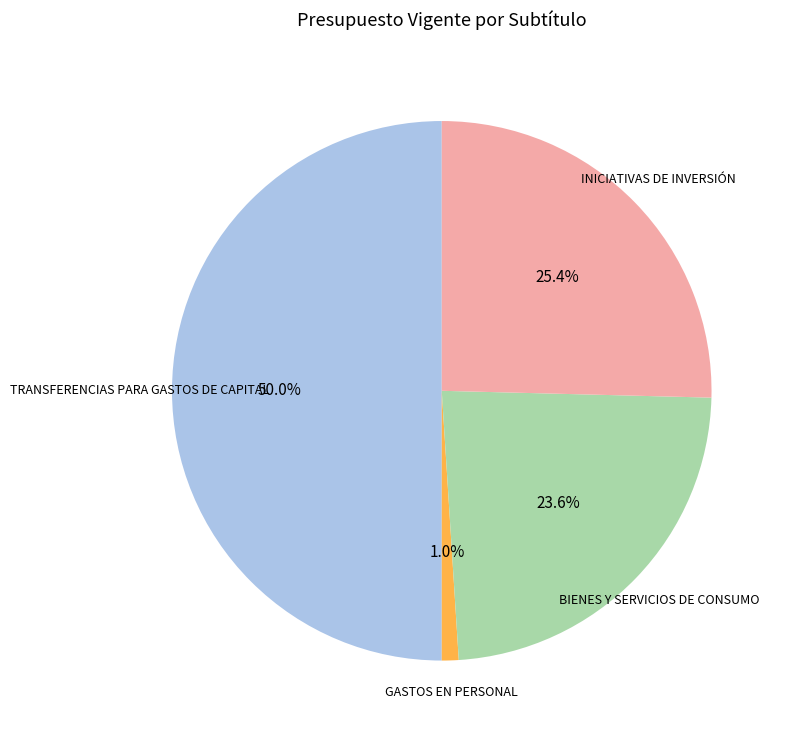

Does INICIATIVAS DE INVERSIÓN represent more than half of the total?

No